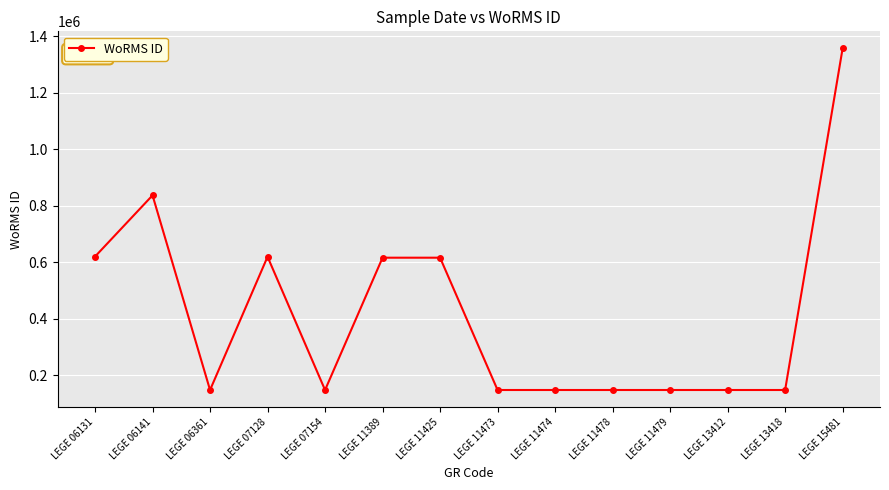

What is the sum of the values at LEGE 11478 and LEGE 07128?

765961